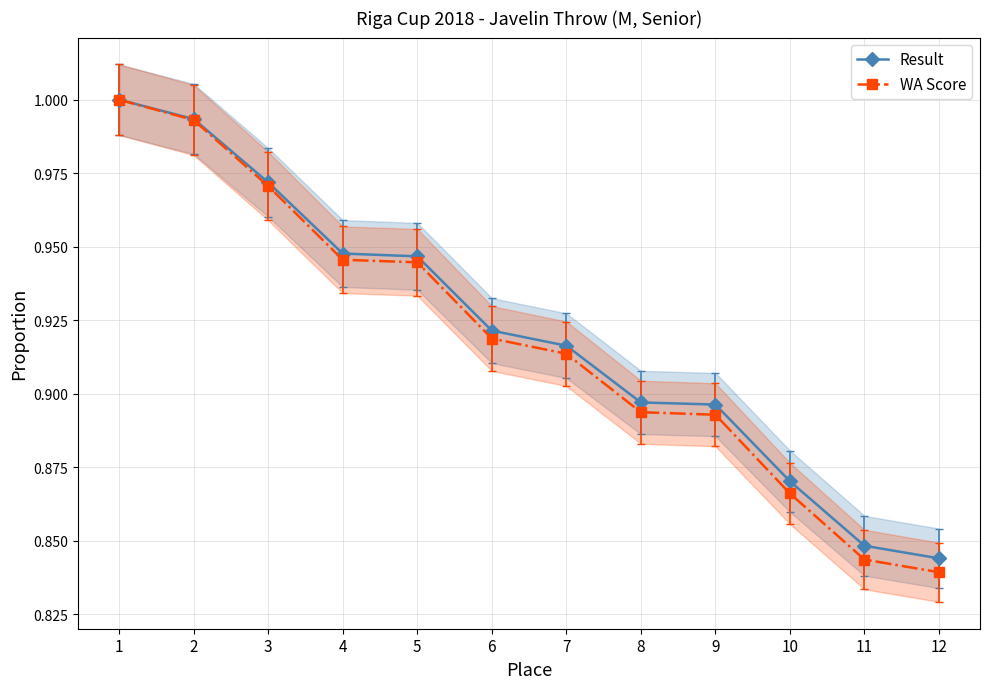

List the labels in order of Result value, smallest first.

12, 11, 10, 9, 8, 7, 6, 5, 4, 3, 2, 1